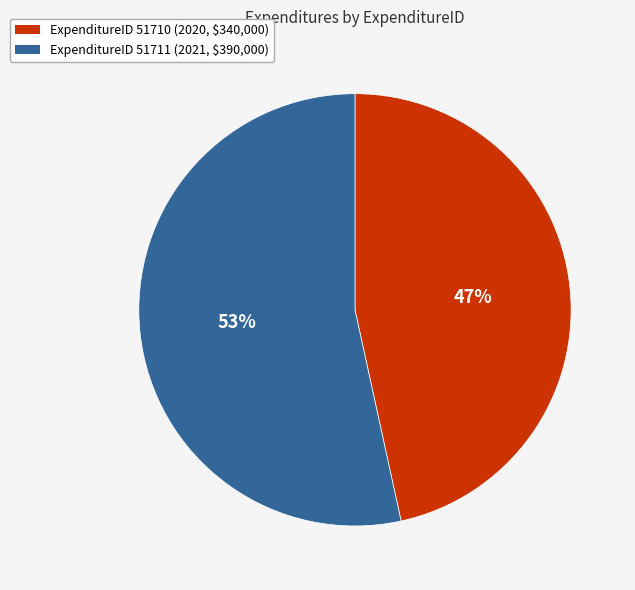

Is there any slice that represents more than half of the pie?

Yes